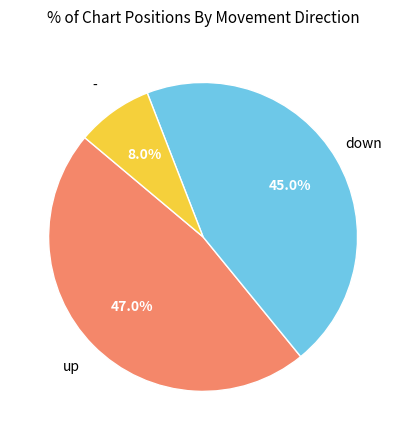

Is there any slice that represents more than half of the pie?

No